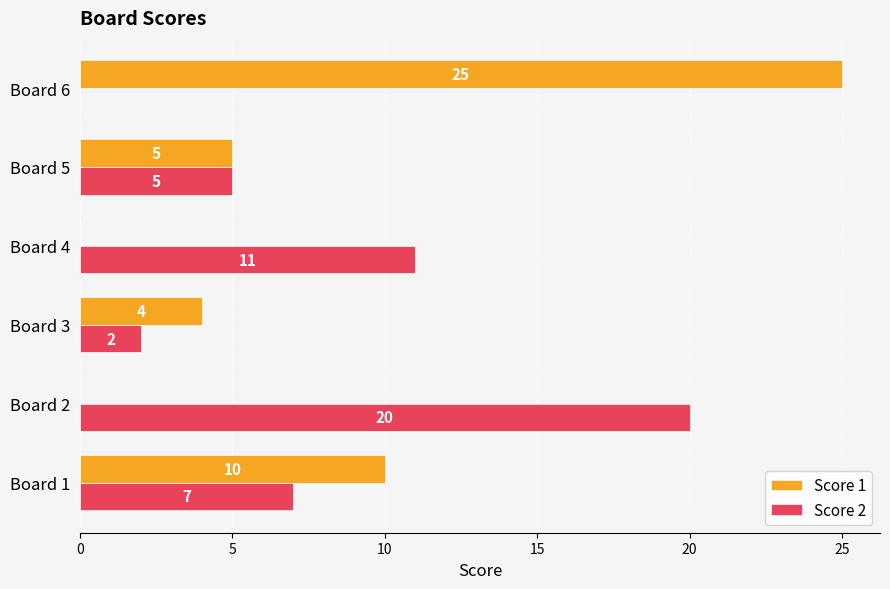

At which label is Score 2 closest to 10?

Board 4